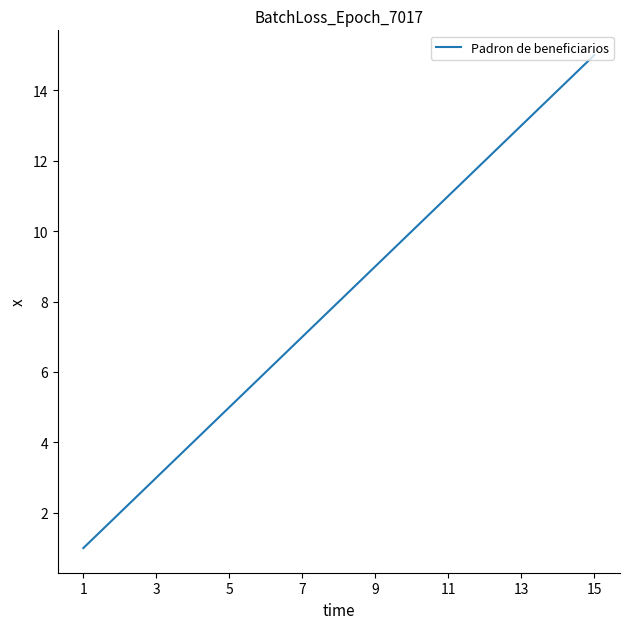

What is the difference between the maximum and minimum values?

14